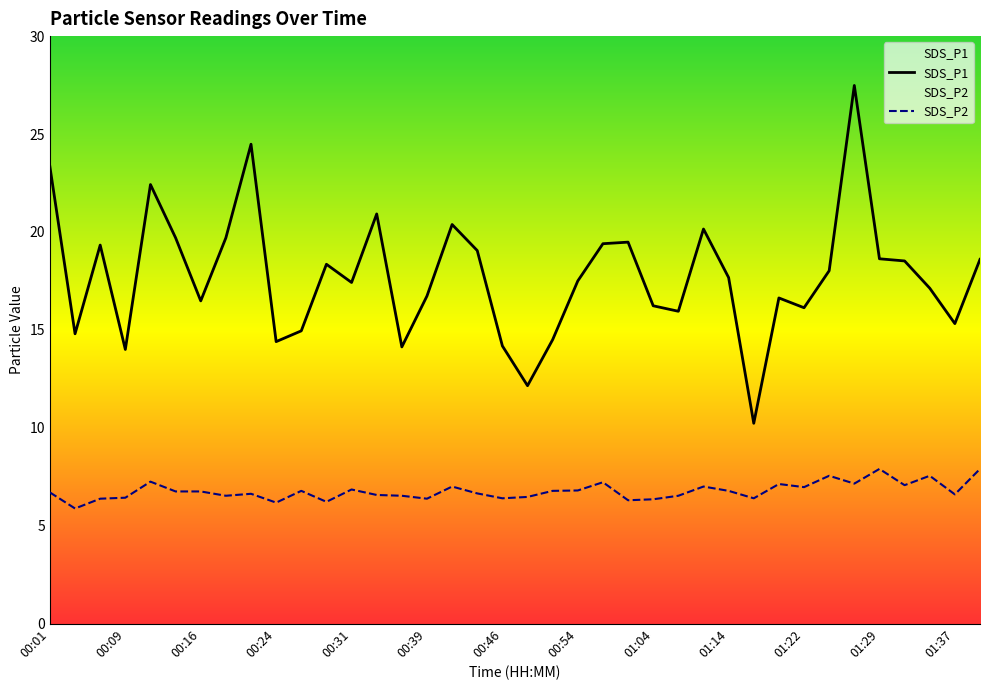

At which category is the sum across all series the highest?

01:27